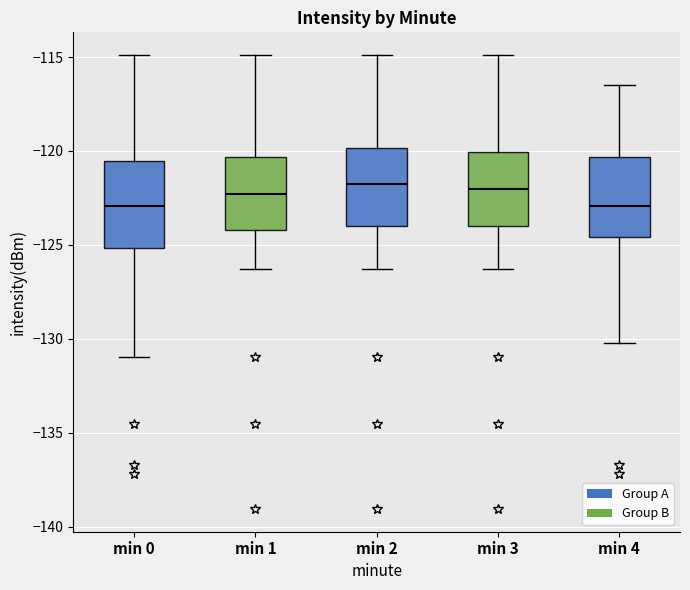

Reading left to right, read every box against the y-axis: the position of its median line, the range the box covers, and the ends of its whiskers. The values are not printed on the chart, so give them approximately, as read against the axis.

min 0: median -123.0, box -125.0 to -120.5, whiskers -131.0 to -115.0
min 1: median -122.5, box -124.0 to -120.5, whiskers -126.5 to -115.0
min 2: median -121.5, box -124.0 to -120.0, whiskers -126.5 to -115.0
min 3: median -122.0, box -124.0 to -120.0, whiskers -126.5 to -115.0
min 4: median -123.0, box -124.5 to -120.5, whiskers -130.0 to -116.5